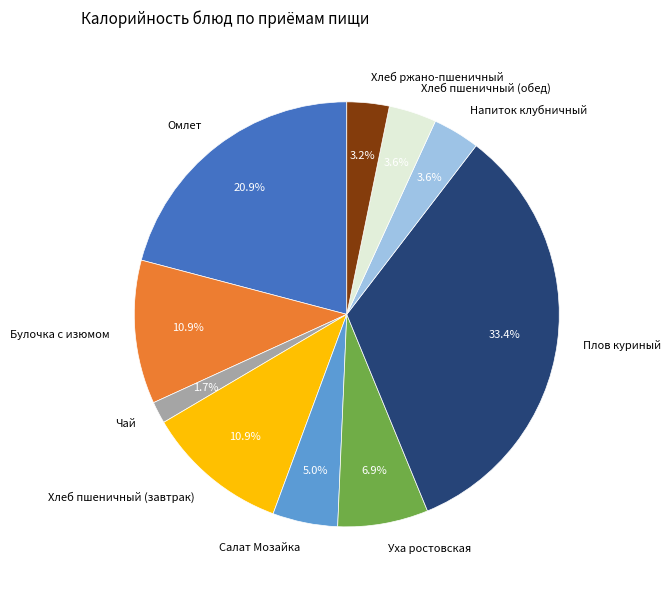

Does Чай represent more than half of the total?

No